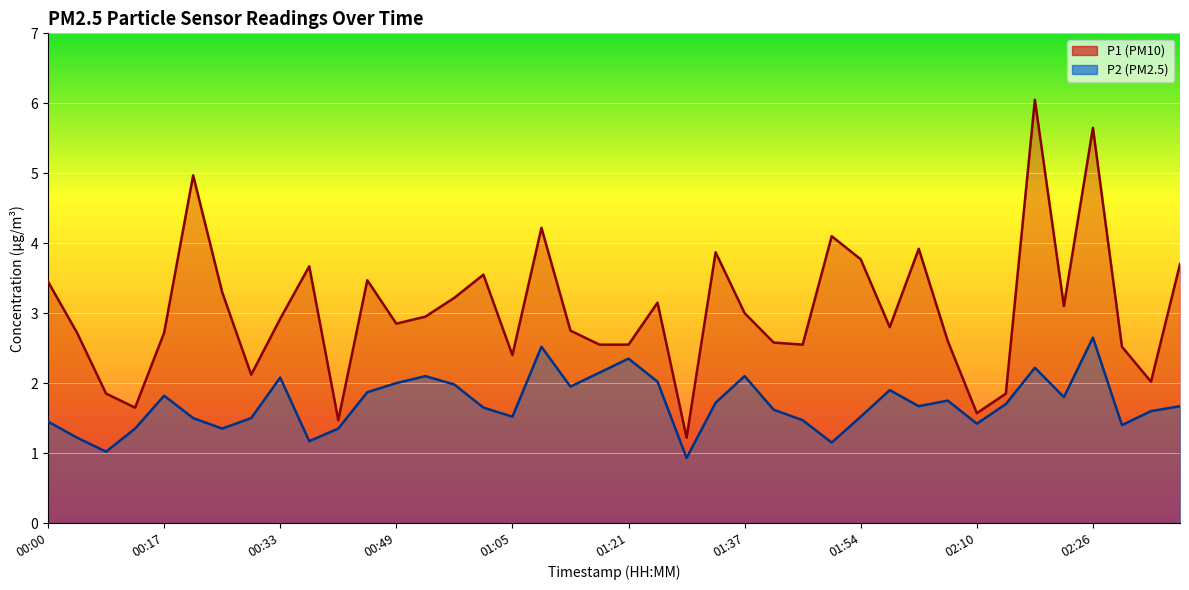

What is the maximum value for P2?

2.6